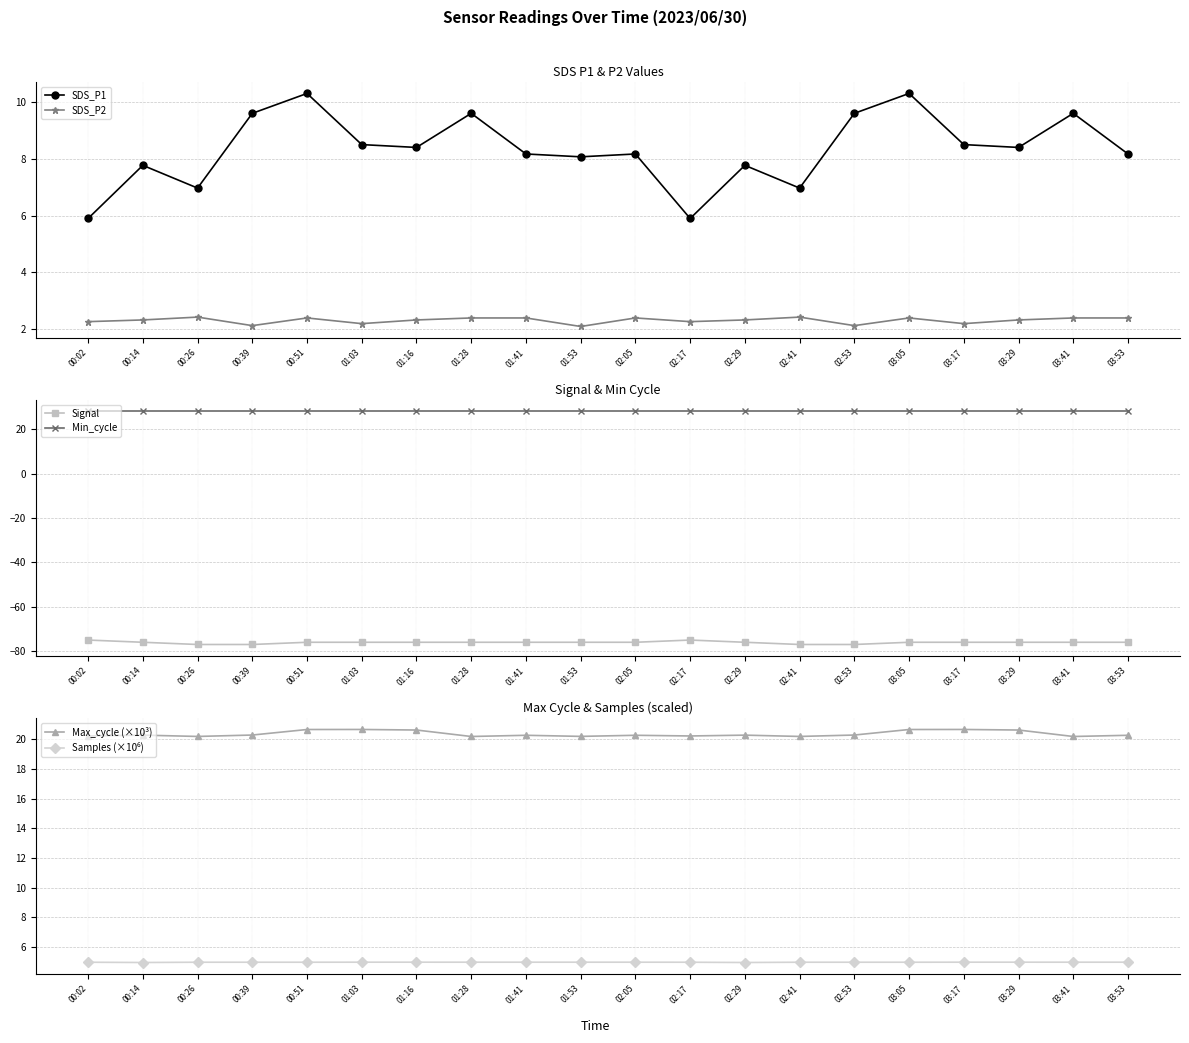

At which label does Signal reach its minimum?

00:26